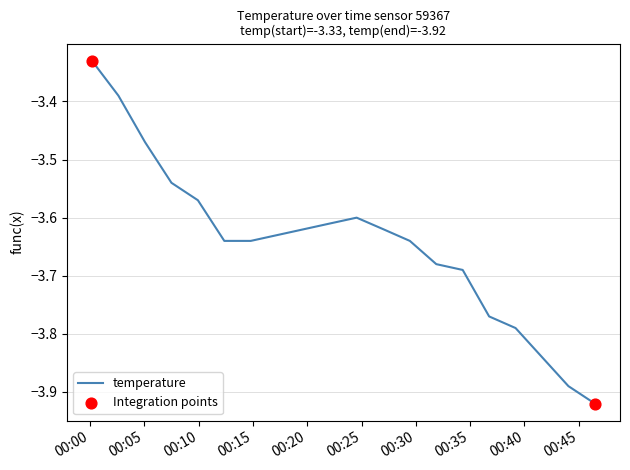

How many lines are shown in the chart?

1